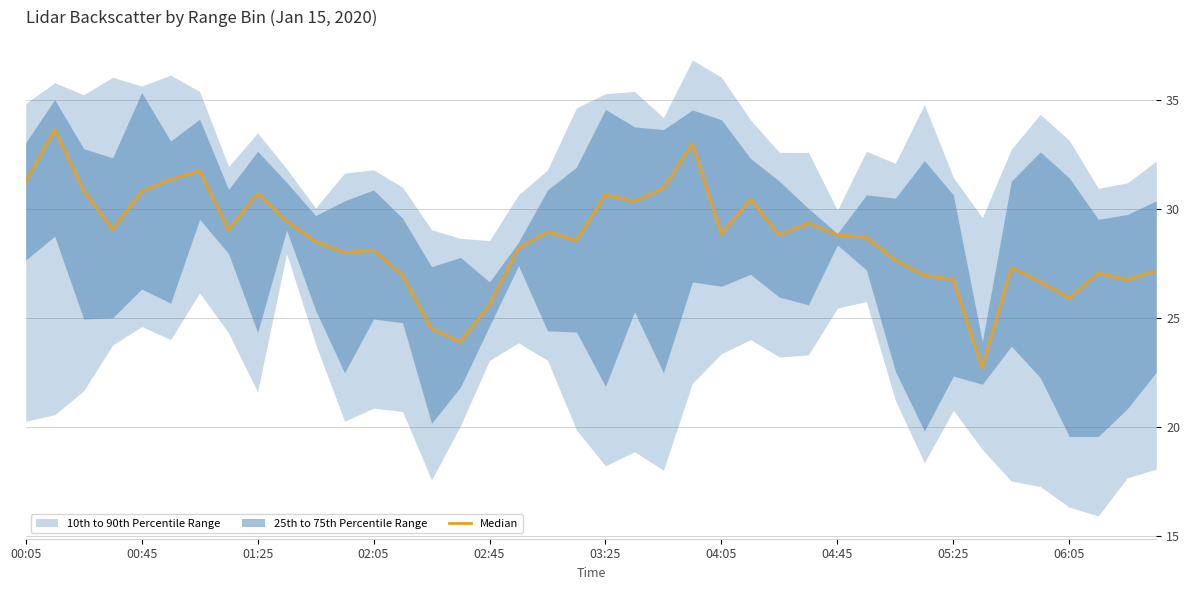

How many data points are above 28?

25